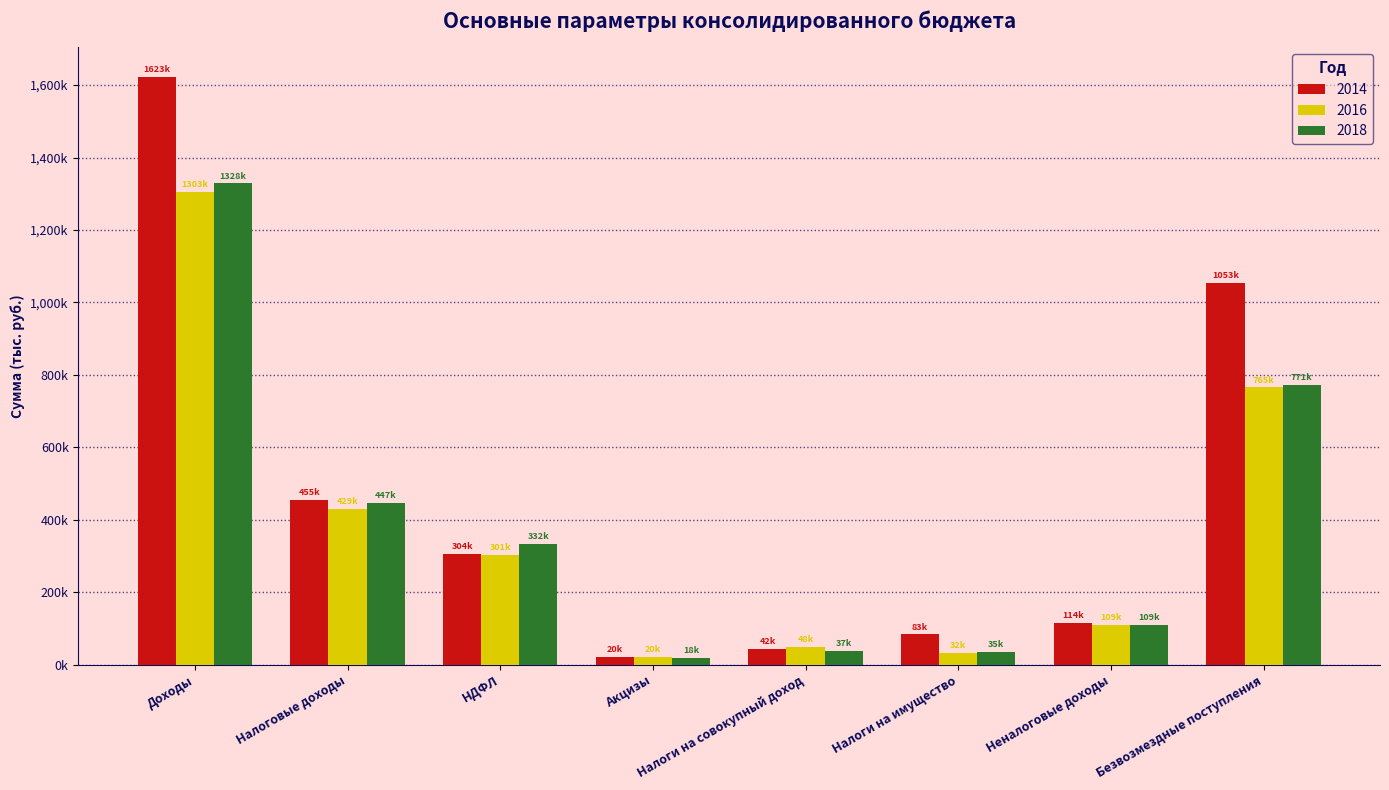

The value of 2014 at Налоги на имущество is 56377.0. True or false?

False